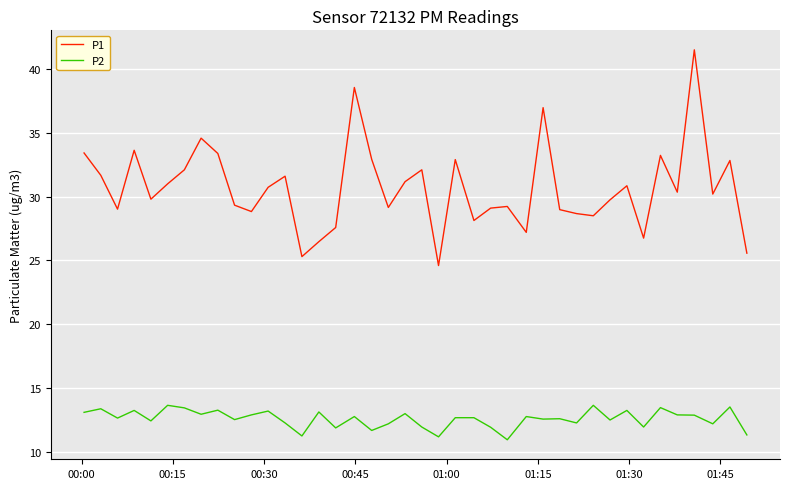

Which series has the largest total across all categories?

P1